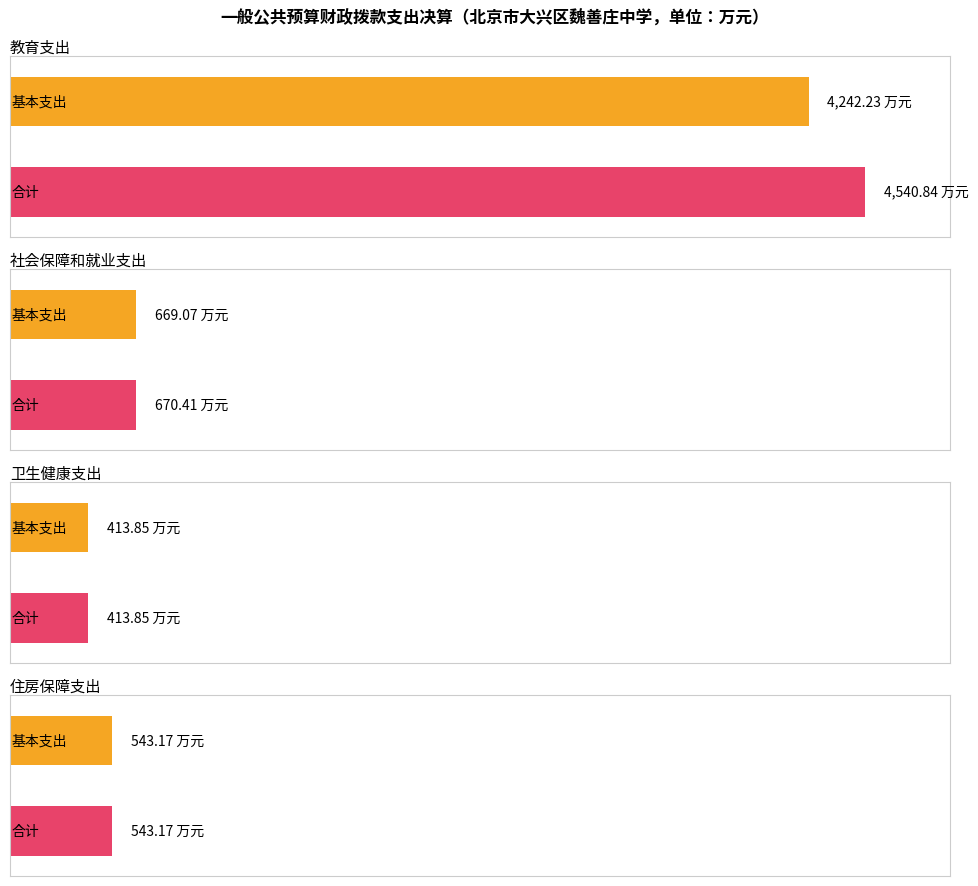

What value does the 合计 series have at 住房保障支出?

543.2